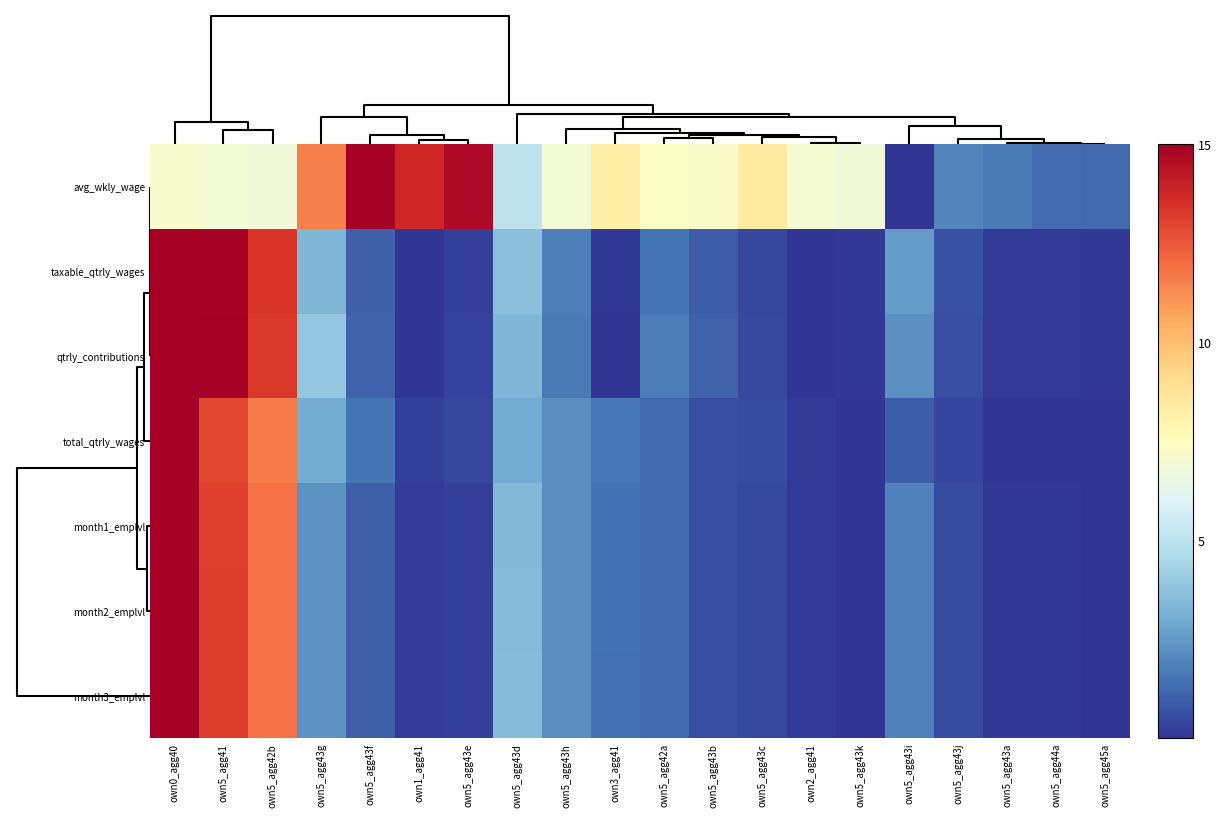

Reading left to right, what are all the values shown in this chart?

avg_wkly_wage: own0_agg40=7.1	own5_agg41=6.9	own5_agg42b=6.8	own5_agg43g=11.6	own5_agg43f=15.0	own1_agg41=13.7	own5_agg43e=14.7	own5_agg43d=5.1	own5_agg43h=6.9	own3_agg41=8.3	own5_agg42a=7.3	own5_agg43b=7.3	own5_agg43c=8.5	own2_agg41=7.0	own5_agg43k=6.8	own5_agg43i=0.0	own5_agg43j=1.9	own5_agg43a=1.7	own5_agg44a=1.3	own5_agg45a=1.3
taxable_qtrly_wages: own0_agg40=15.0	own5_agg41=14.9	own5_agg42b=13.4	own5_agg43g=3.4	own5_agg43f=1.0	own1_agg41=0.0	own5_agg43e=0.3	own5_agg43d=3.7	own5_agg43h=1.8	own3_agg41=0.1	own5_agg42a=1.6	own5_agg43b=1.0	own5_agg43c=0.4	own2_agg41=0.0	own5_agg43k=0.1	own5_agg43i=2.5	own5_agg43j=0.7	own5_agg43a=0.2	own5_agg44a=0.2	own5_agg45a=0.1
qtrly_contributions: own0_agg40=15.0	own5_agg41=15.0	own5_agg42b=13.2	own5_agg43g=3.9	own5_agg43f=1.1	own1_agg41=0.0	own5_agg43e=0.3	own5_agg43d=3.4	own5_agg43h=1.7	own3_agg41=0.0	own5_agg42a=1.7	own5_agg43b=1.1	own5_agg43c=0.5	own2_agg41=0.0	own5_agg43k=0.1	own5_agg43i=2.3	own5_agg43j=0.6	own5_agg43a=0.1	own5_agg44a=0.1	own5_agg45a=0.1
total_qtrly_wages: own0_agg40=15.0	own5_agg41=12.9	own5_agg42b=11.6	own5_agg43g=3.0	own5_agg43f=1.6	own1_agg41=0.3	own5_agg43e=0.4	own5_agg43d=3.0	own5_agg43h=2.2	own3_agg41=1.6	own5_agg42a=1.3	own5_agg43b=0.6	own5_agg43c=0.5	own2_agg41=0.1	own5_agg43k=0.0	own5_agg43i=1.0	own5_agg43j=0.4	own5_agg43a=0.0	own5_agg44a=0.0	own5_agg45a=0.0
month1_emplvl: own0_agg40=15.0	own5_agg41=13.1	own5_agg42b=11.8	own5_agg43g=2.3	own5_agg43f=1.0	own1_agg41=0.2	own5_agg43e=0.3	own5_agg43d=3.5	own5_agg43h=2.2	own3_agg41=1.5	own5_agg42a=1.2	own5_agg43b=0.6	own5_agg43c=0.5	own2_agg41=0.2	own5_agg43k=0.0	own5_agg43i=1.8	own5_agg43j=0.6	own5_agg43a=0.1	own5_agg44a=0.1	own5_agg45a=0.0
month2_emplvl: own0_agg40=15.0	own5_agg41=13.1	own5_agg42b=11.9	own5_agg43g=2.3	own5_agg43f=1.0	own1_agg41=0.2	own5_agg43e=0.3	own5_agg43d=3.5	own5_agg43h=2.2	own3_agg41=1.5	own5_agg42a=1.2	own5_agg43b=0.6	own5_agg43c=0.5	own2_agg41=0.1	own5_agg43k=0.0	own5_agg43i=1.9	own5_agg43j=0.6	own5_agg43a=0.1	own5_agg44a=0.1	own5_agg45a=0.1
month3_emplvl: own0_agg40=15.0	own5_agg41=13.1	own5_agg42b=11.9	own5_agg43g=2.3	own5_agg43f=1.0	own1_agg41=0.2	own5_agg43e=0.3	own5_agg43d=3.5	own5_agg43h=2.2	own3_agg41=1.5	own5_agg42a=1.2	own5_agg43b=0.6	own5_agg43c=0.5	own2_agg41=0.1	own5_agg43k=0.0	own5_agg43i=1.9	own5_agg43j=0.6	own5_agg43a=0.1	own5_agg44a=0.1	own5_agg45a=0.1